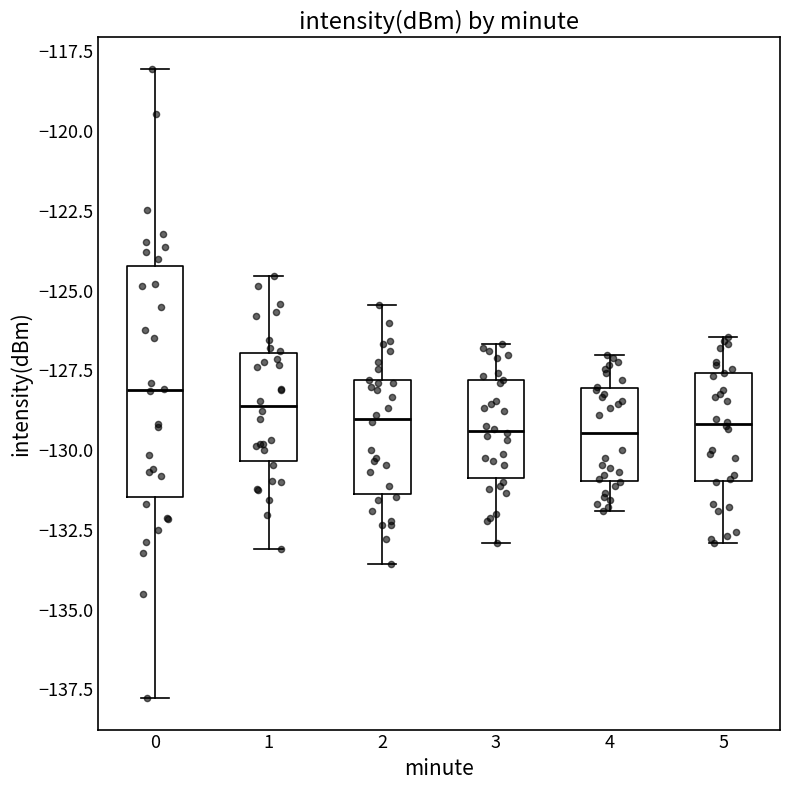

Where does the upper whisker of the box at x = 2 end on the y-axis? The values are not printed on the chart, so give them approximately, as read against the axis.

-125.5